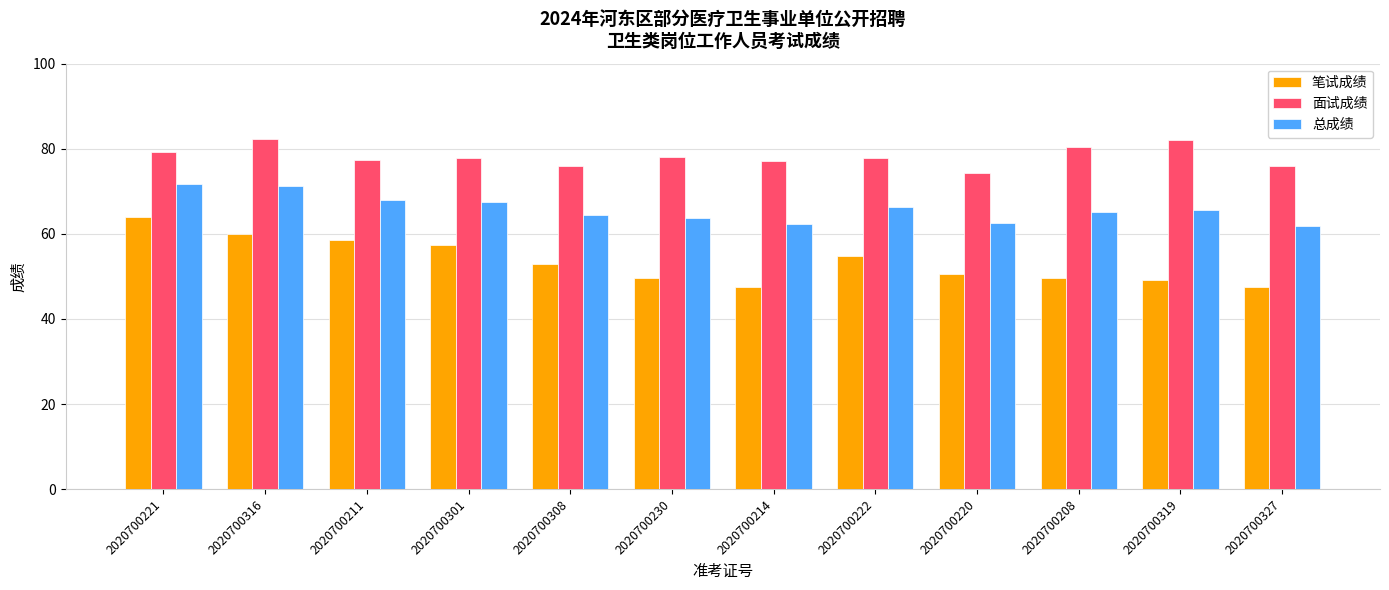

Which series has the largest total across all categories?

面试成绩